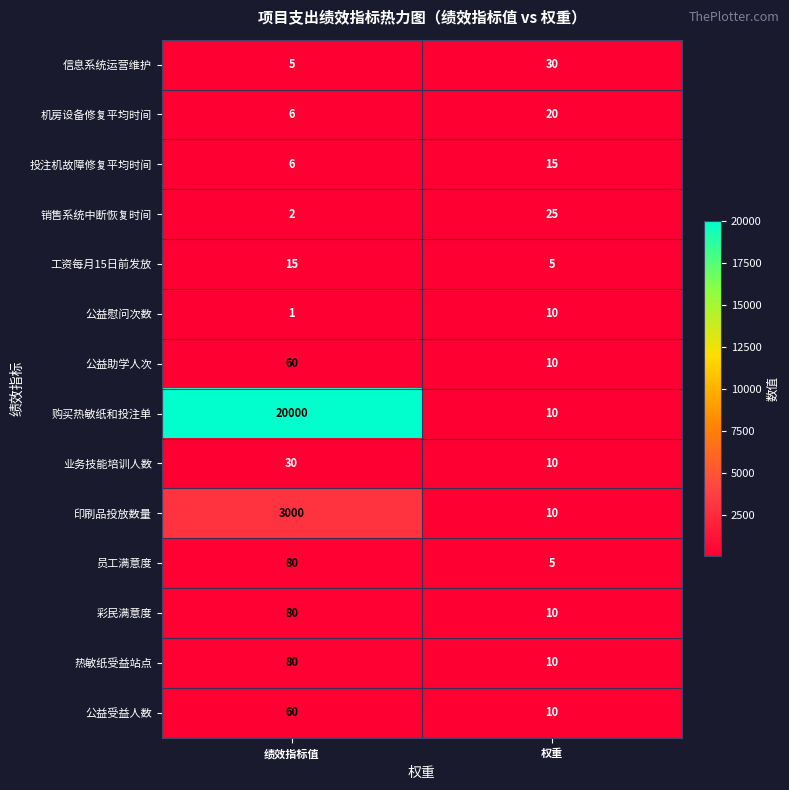

At which category does the chart reach its peak across all series?

绩效指标值